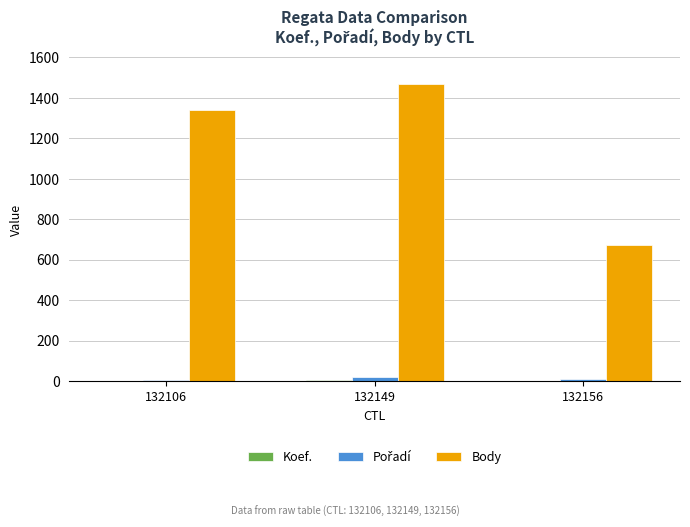

The value of Body at 132106 is 2138. True or false?

False